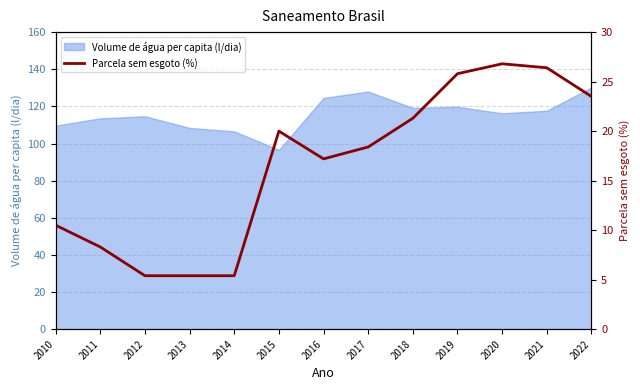

Between 2021 and 2015, which is larger?

2021